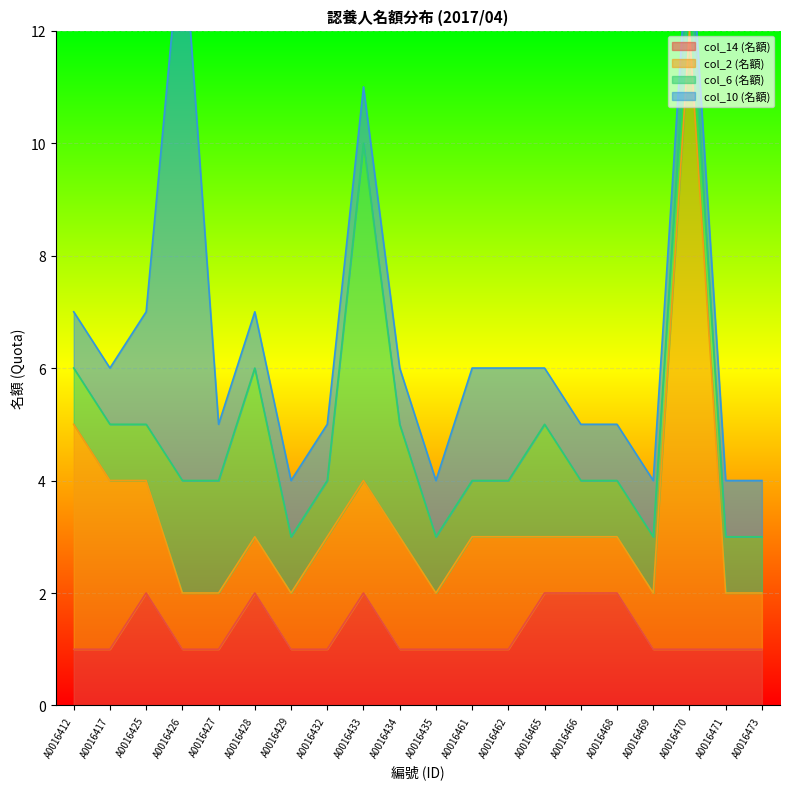

List the series in order of their peak value, highest first.

col_2, col_10, col_6, col_14